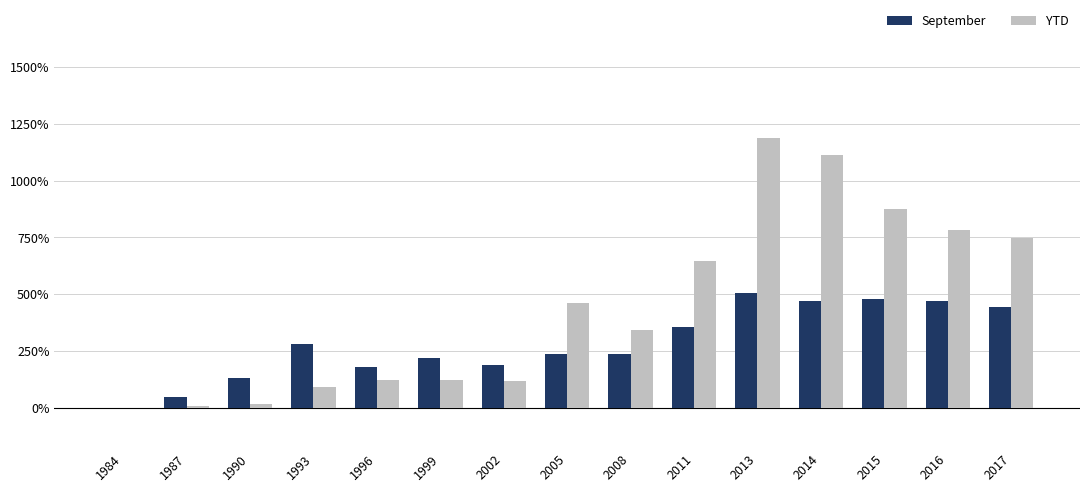

Which series changed the most between 1984 and 2015?

YTD